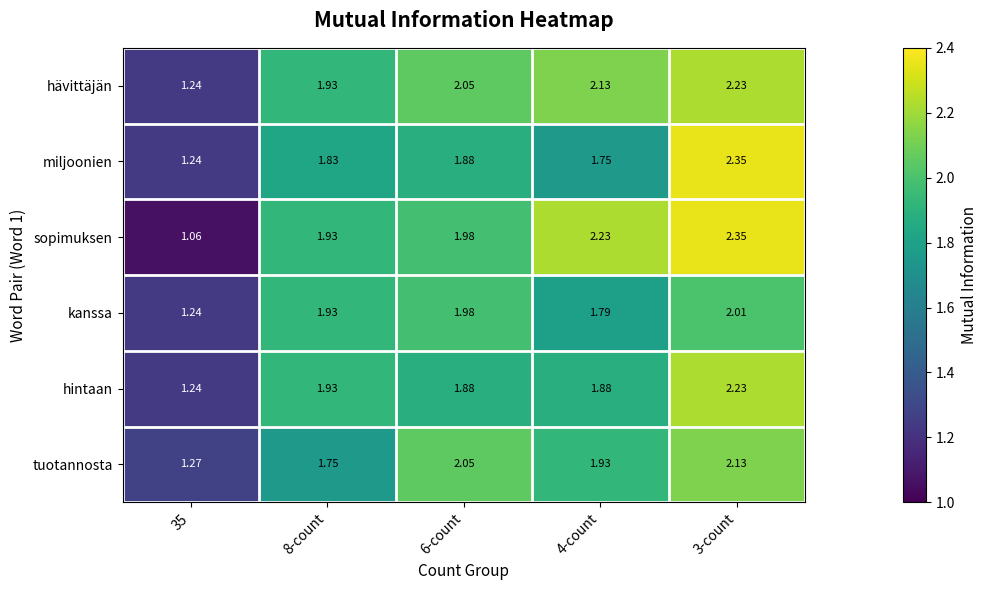

Is the value of kanssa at 3-count greater than the value of sopimuksen at 8-count?

Yes